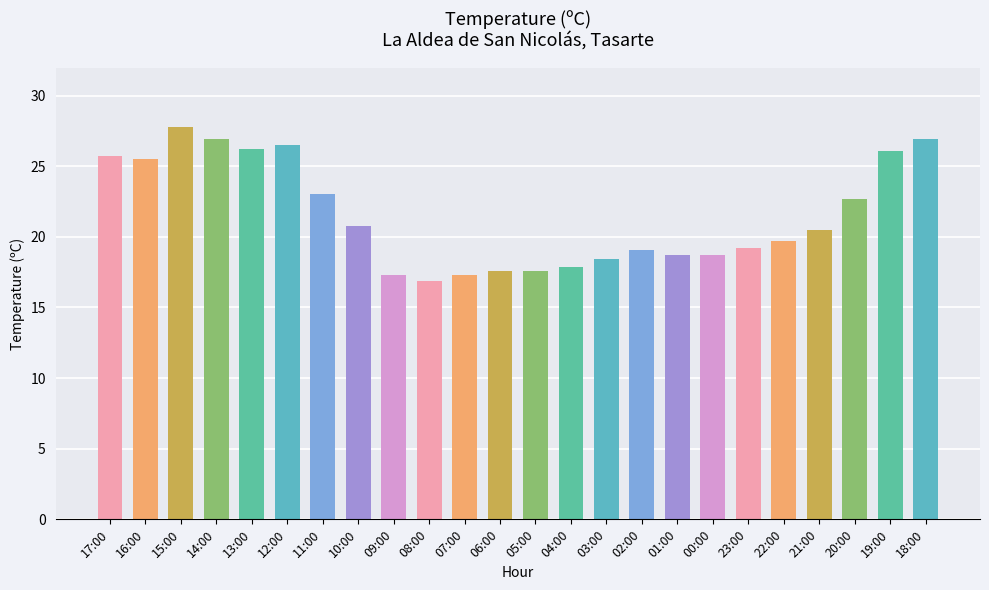

The chart shows a value of 27.5 at 22:00. True or false?

False